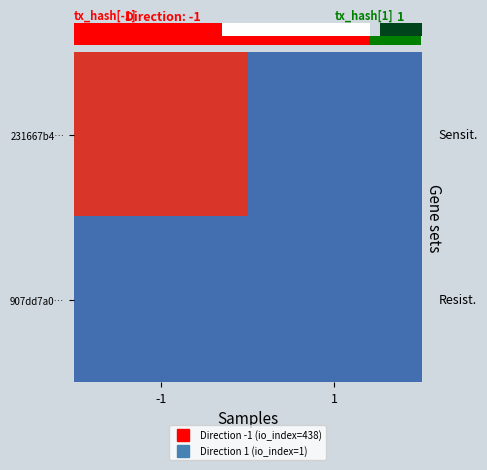

At which category is the sum across all series the highest?

-1